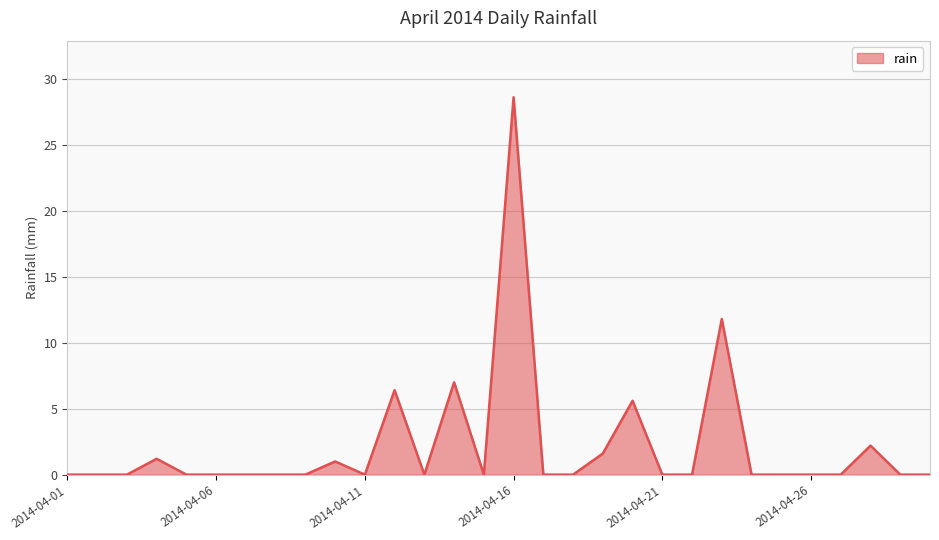

What is the greatest value displayed?

28.6